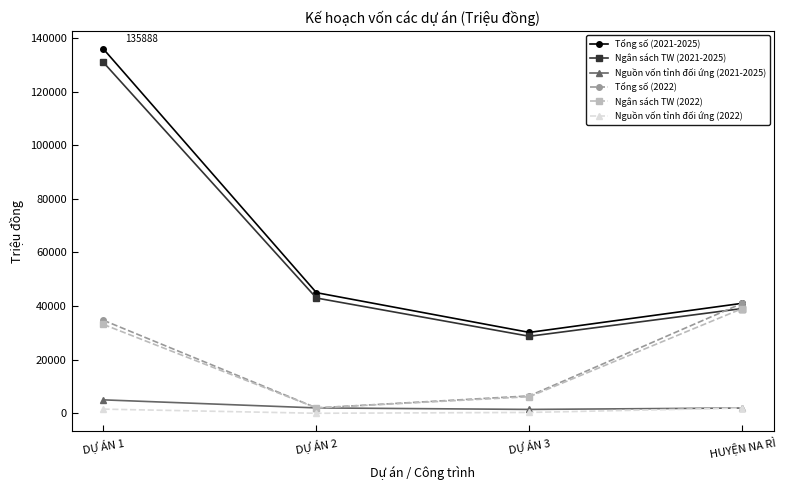

At which label is Nguồn vốn tỉnh đối ứng (2021-2025) closest to 3220?

DỰ ÁN 2